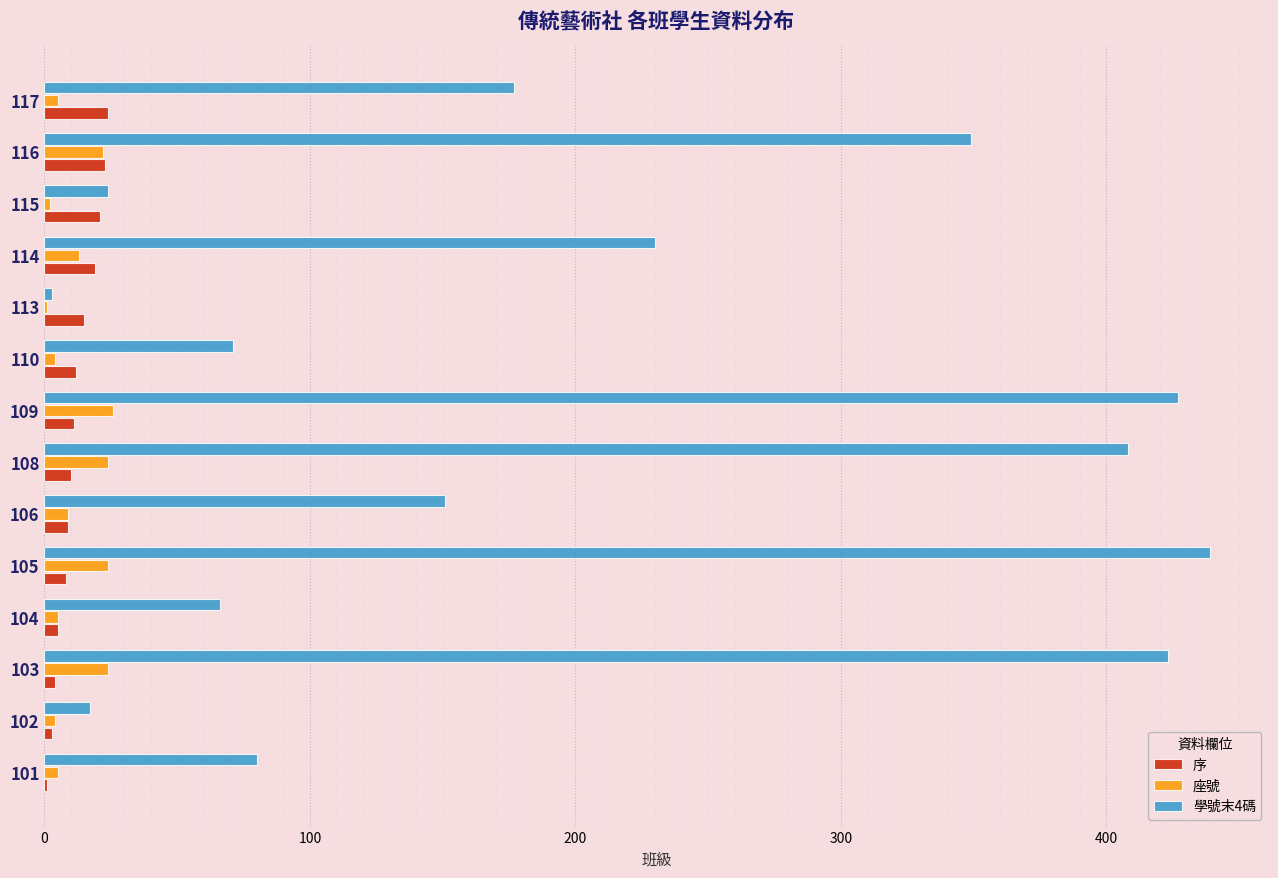

What is the total value across all series at 114?

262